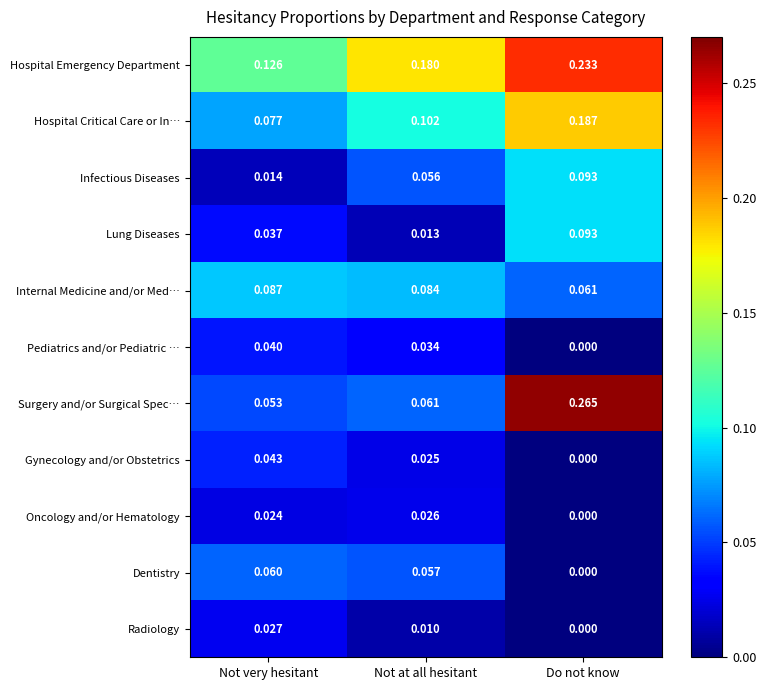

Where is Internal Medicine and/or Med… nearest to the value 0?

Do not know